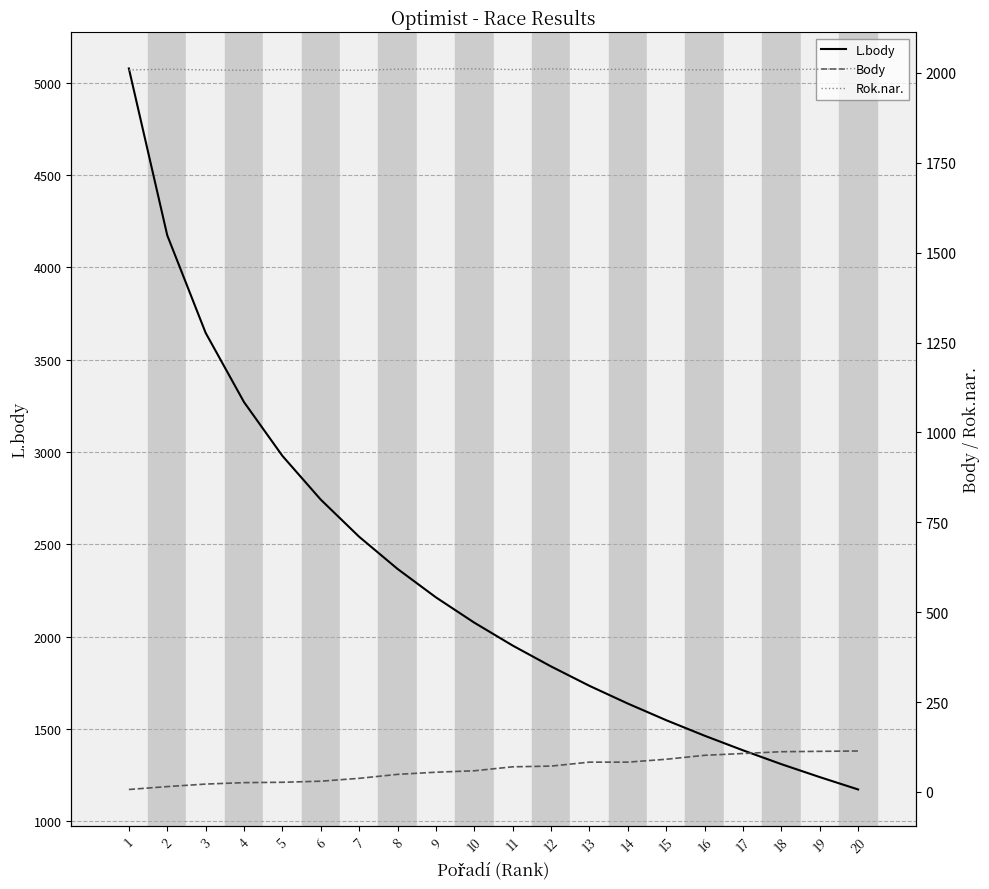

List the series in order of their peak value, lowest first.

Body, Rok.nar., L.body